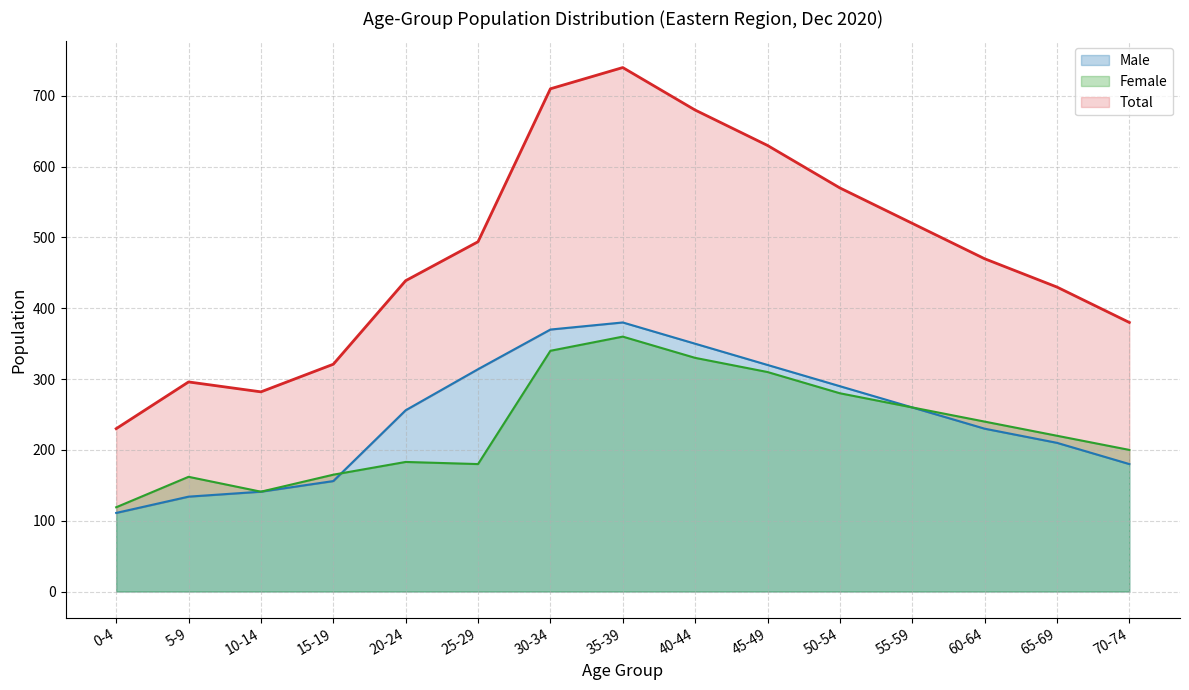

Where is Total nearest to the value 485?

25-29